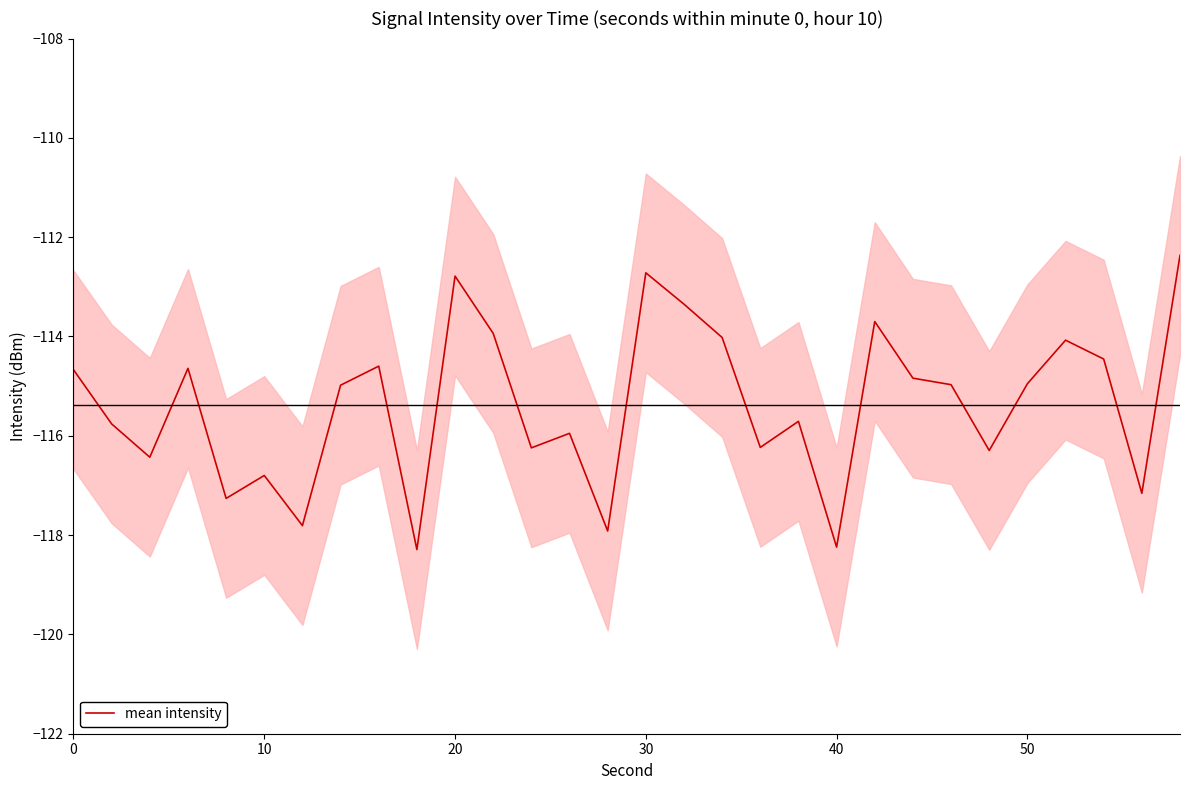

True or false: mean intensity has a value of -167.6 at 30.

False